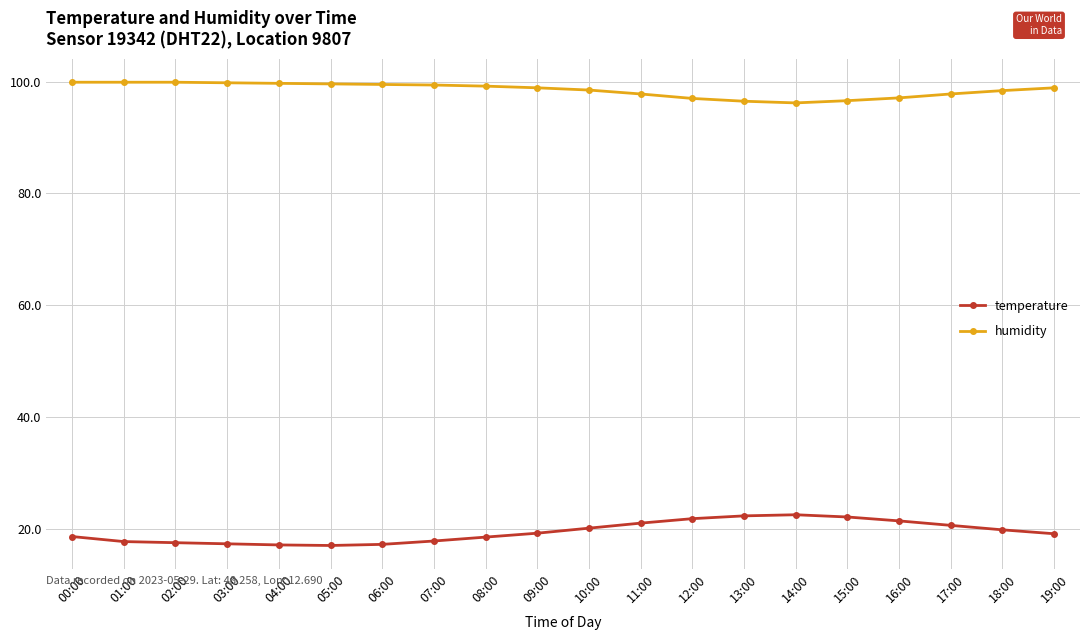

What value does the humidity series have at 16:00?

97.1